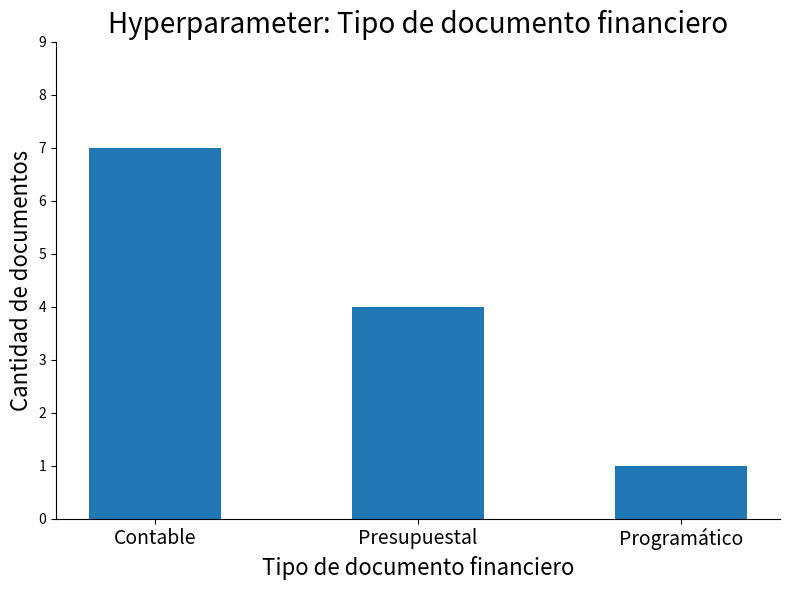

Does the chart contain any negative values?

No